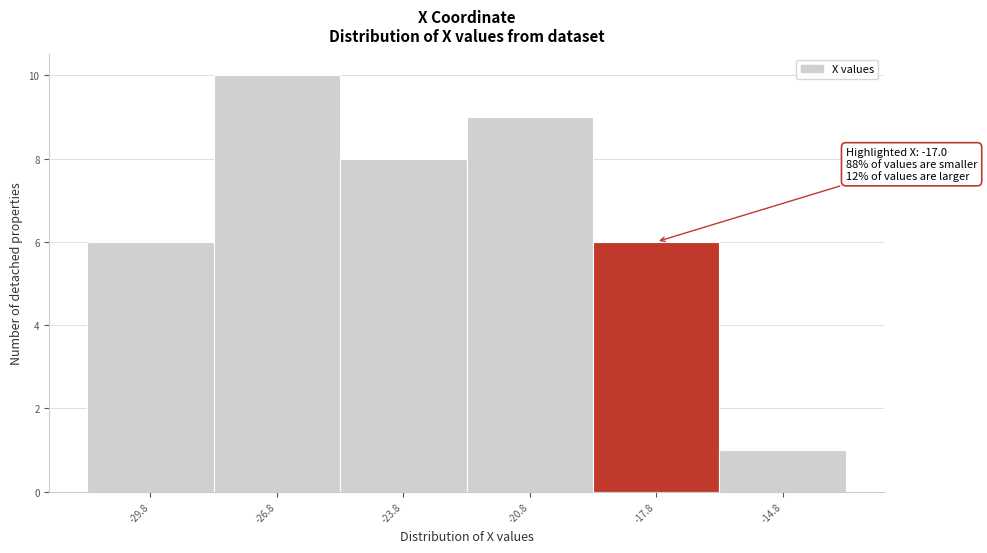

Reading left to right, list all the values displayed in this chart.

6	10	8	9	6	1